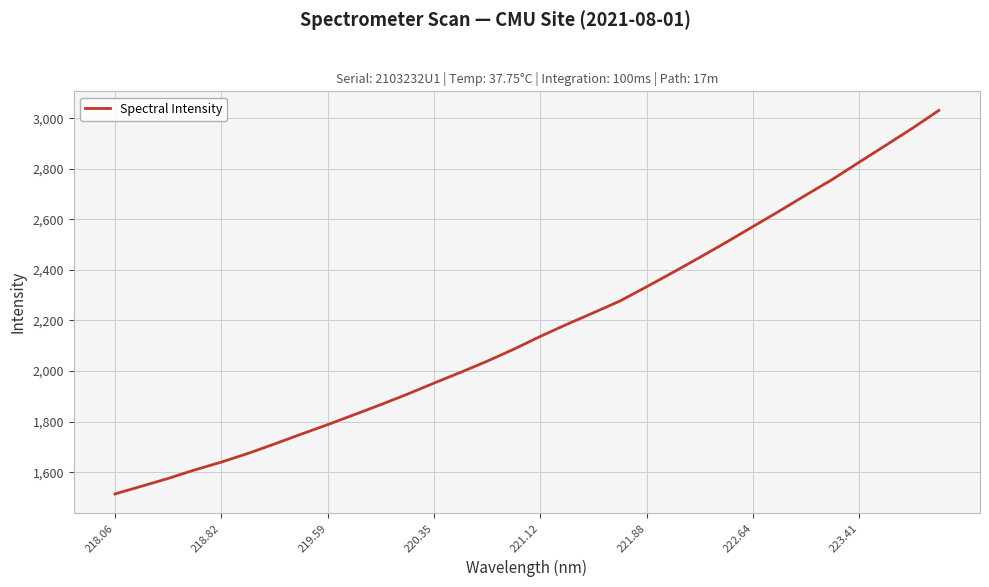

What is the difference between the maximum and minimum values?

1516.8